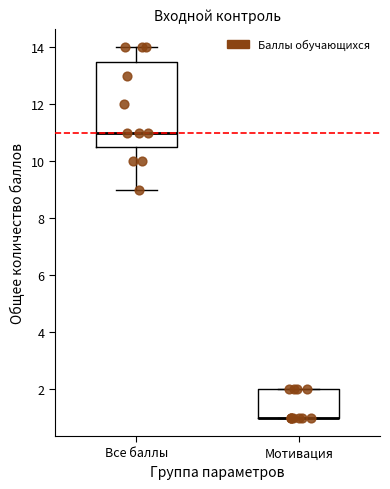

Where is the upper edge of the box for Мотивация on the y-axis? The values are not printed on the chart, so give them approximately, as read against the axis.

2.0